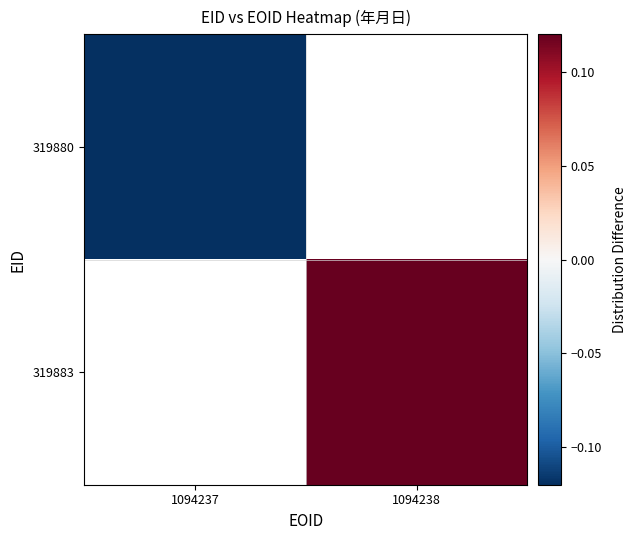

At which category does the chart reach its peak across all series?

1094238